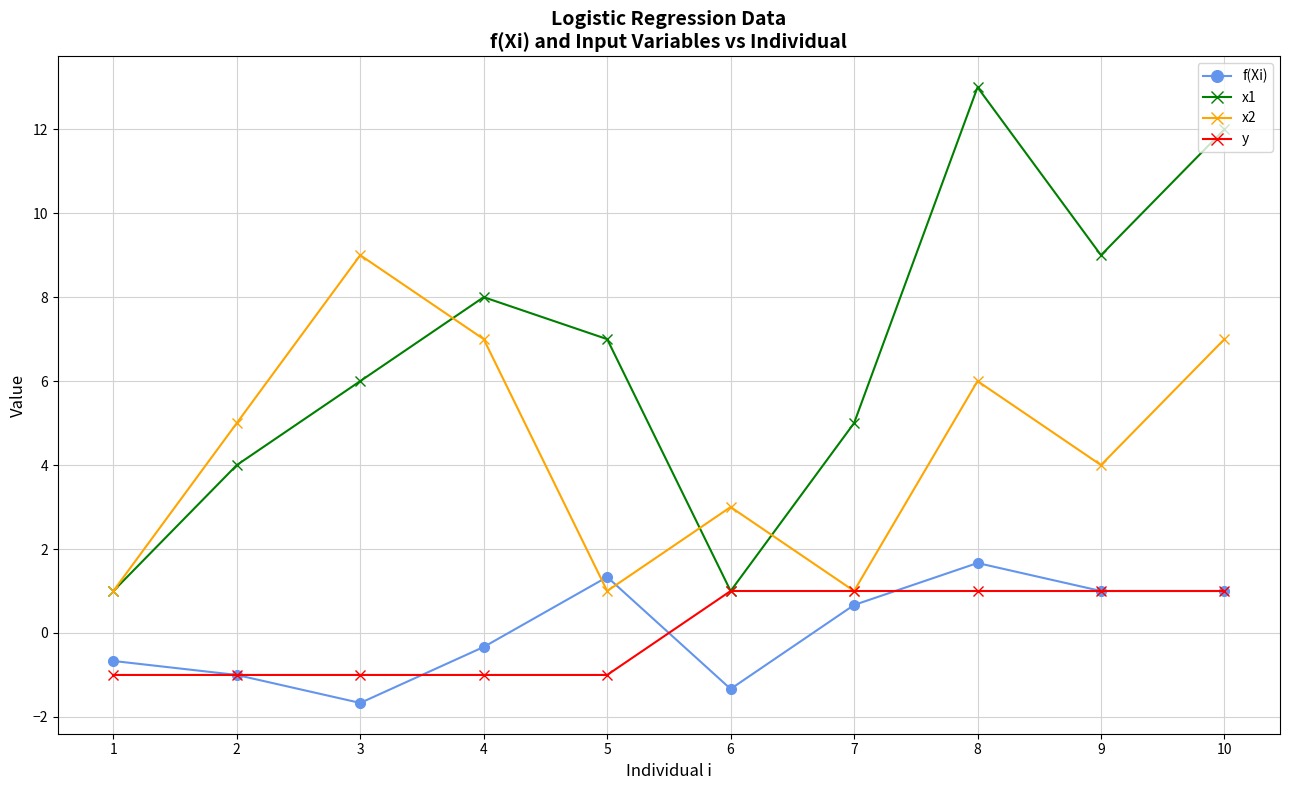

True or false: x1 and f(Xi) cross at least once.

False